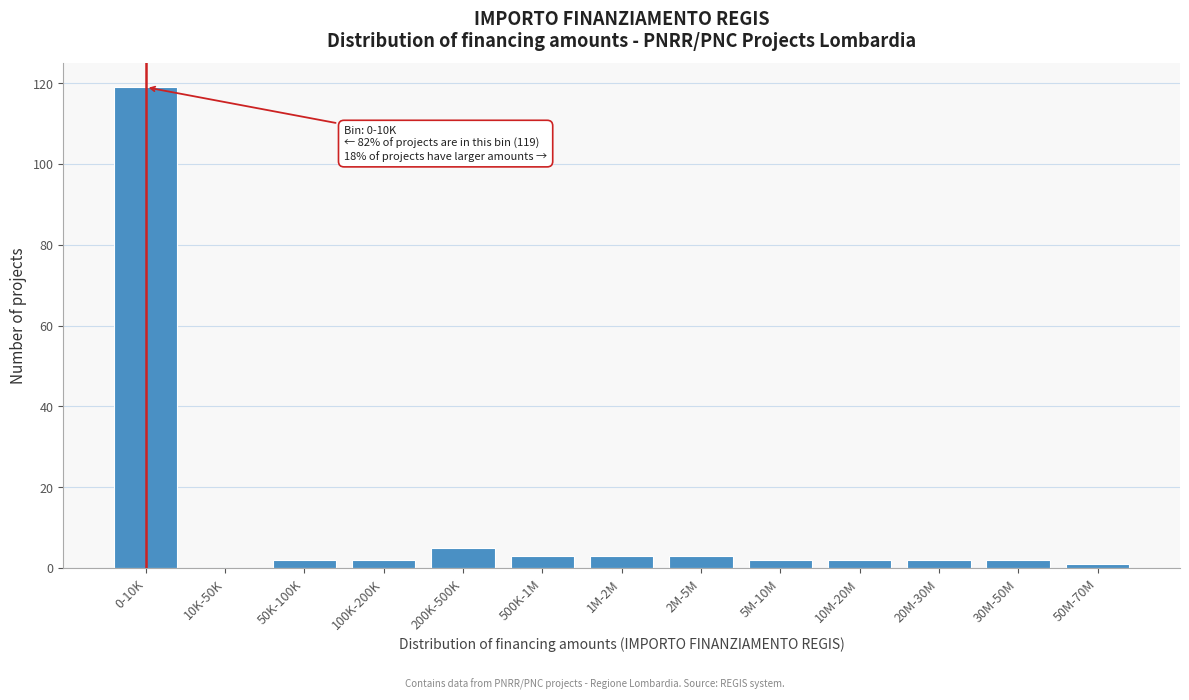

Reading left to right, transcribe all the data shown in this chart.

0-10K=119	10K-50K=0	50K-100K=2	100K-200K=2	200K-500K=5	500K-1M=3	1M-2M=3	2M-5M=3	5M-10M=2	10M-20M=2	20M-30M=2	30M-50M=2	50M-70M=1